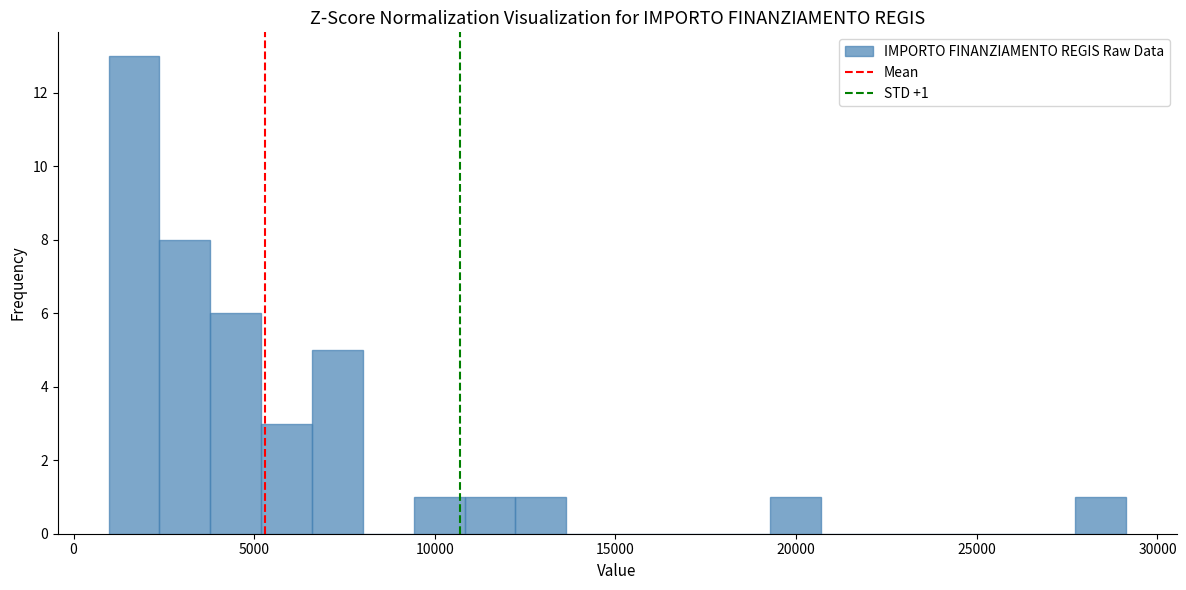

Read against the x-axis, roughly where is the centre of the tallest bar?

1500